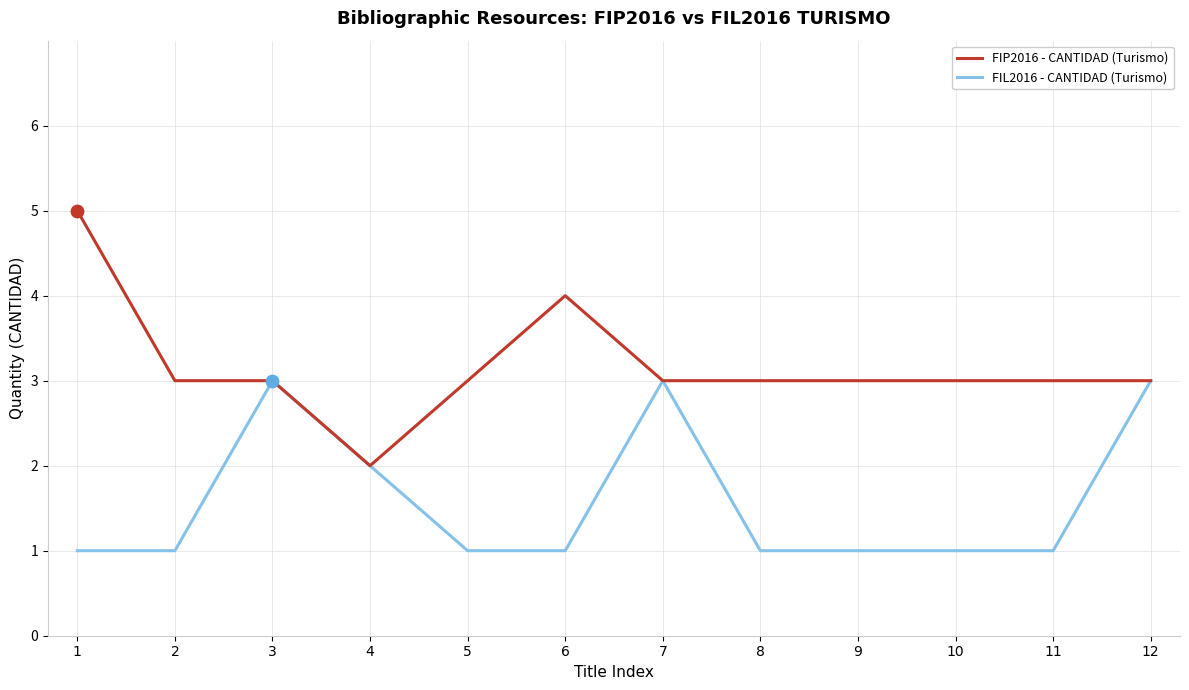

What is the total value across all series at 12?

6